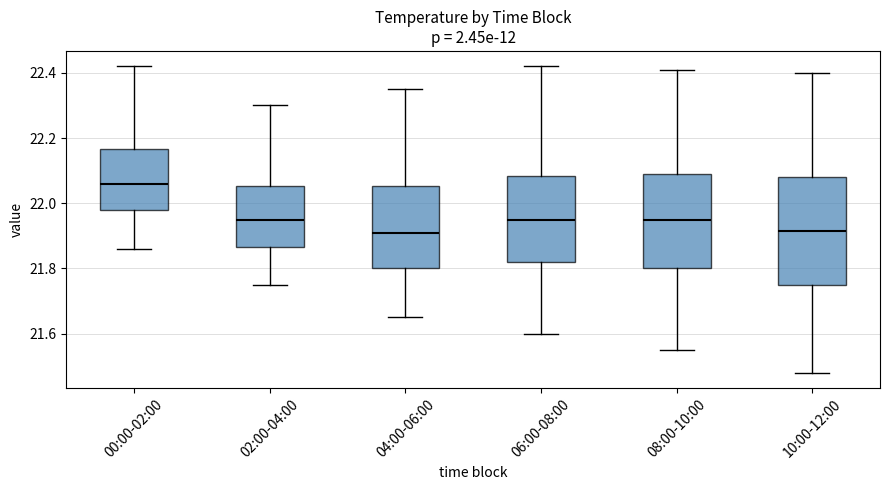

Where does the lower whisker of the box for 10:00-12:00 end on the y-axis? The values are not printed on the chart, so give them approximately, as read against the axis.

21.48